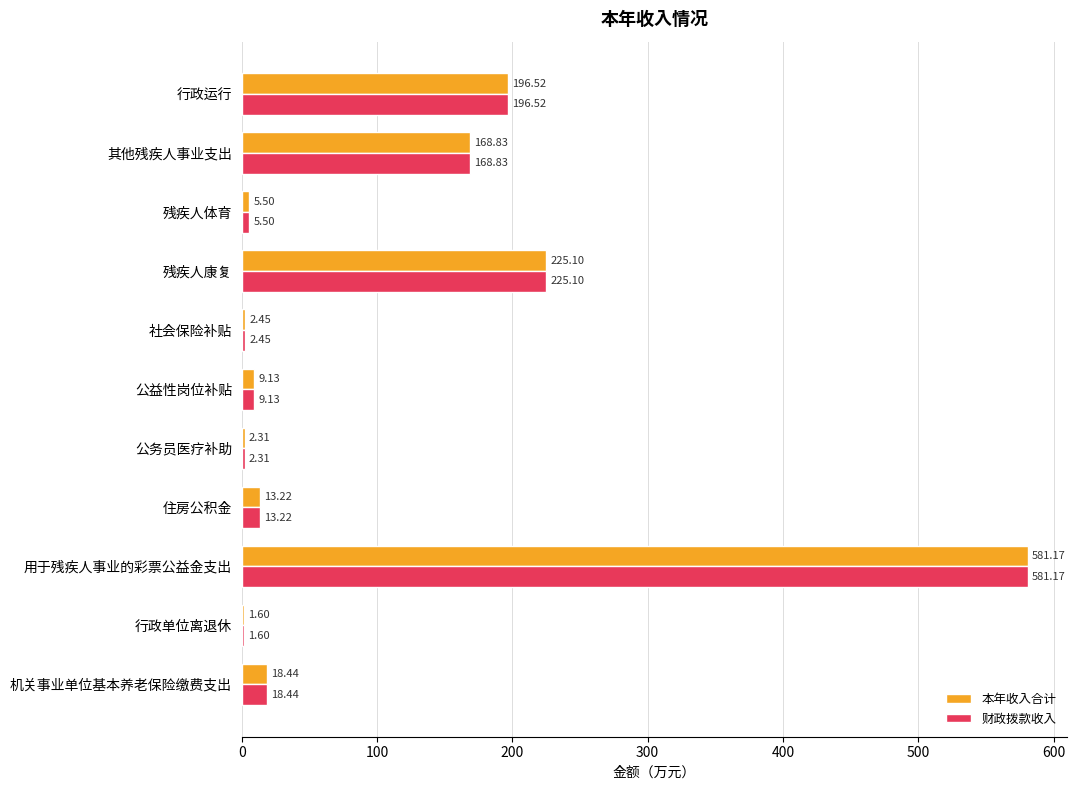

What is the sum of the 本年收入合计 values at 用于残疾人事业的彩票公益金支出 and 社会保险补贴?

583.6